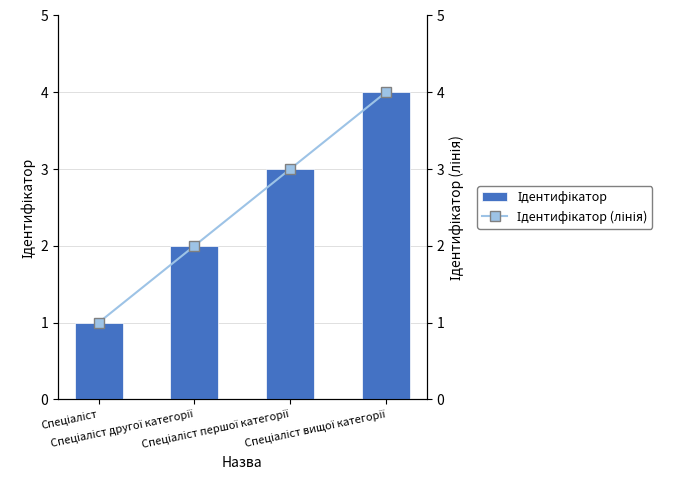

Between Спеціаліст вищої категорії and Спеціаліст першої категорії, which is larger?

Спеціаліст вищої категорії